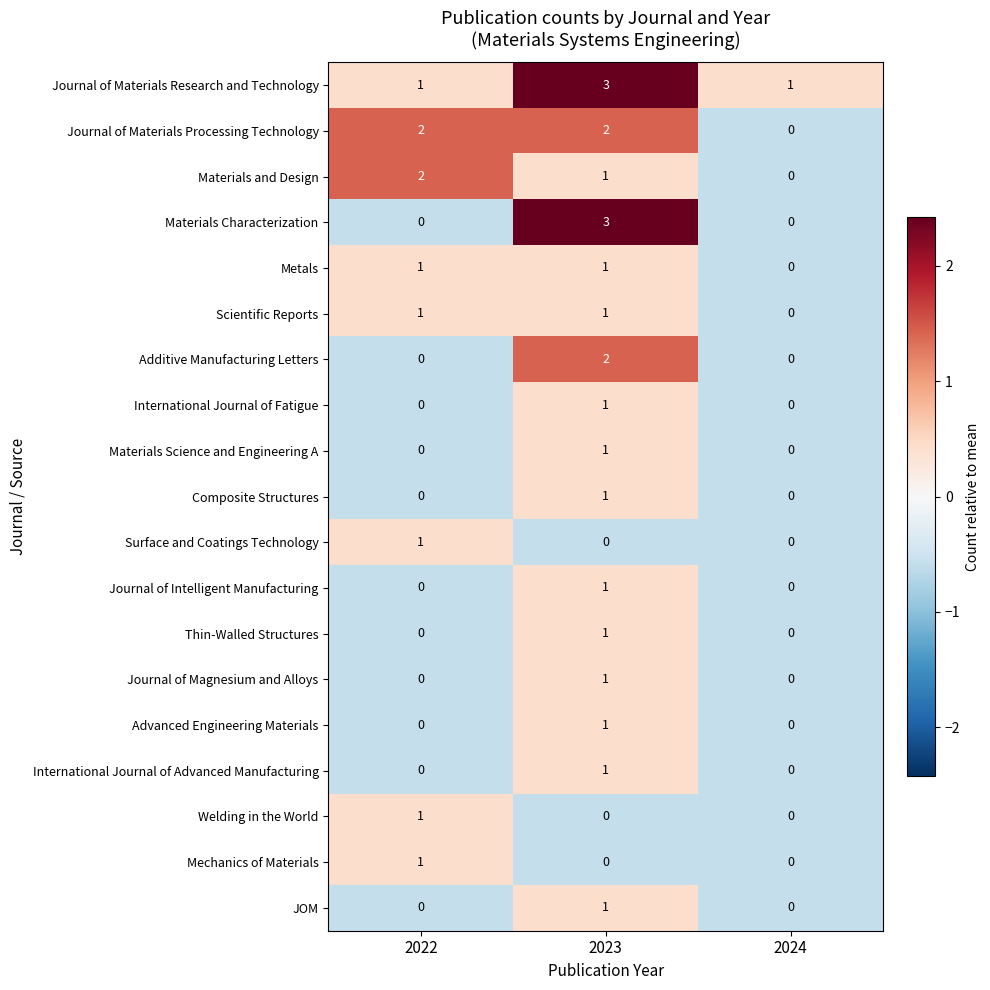

At which category is the sum across all series the highest?

2023